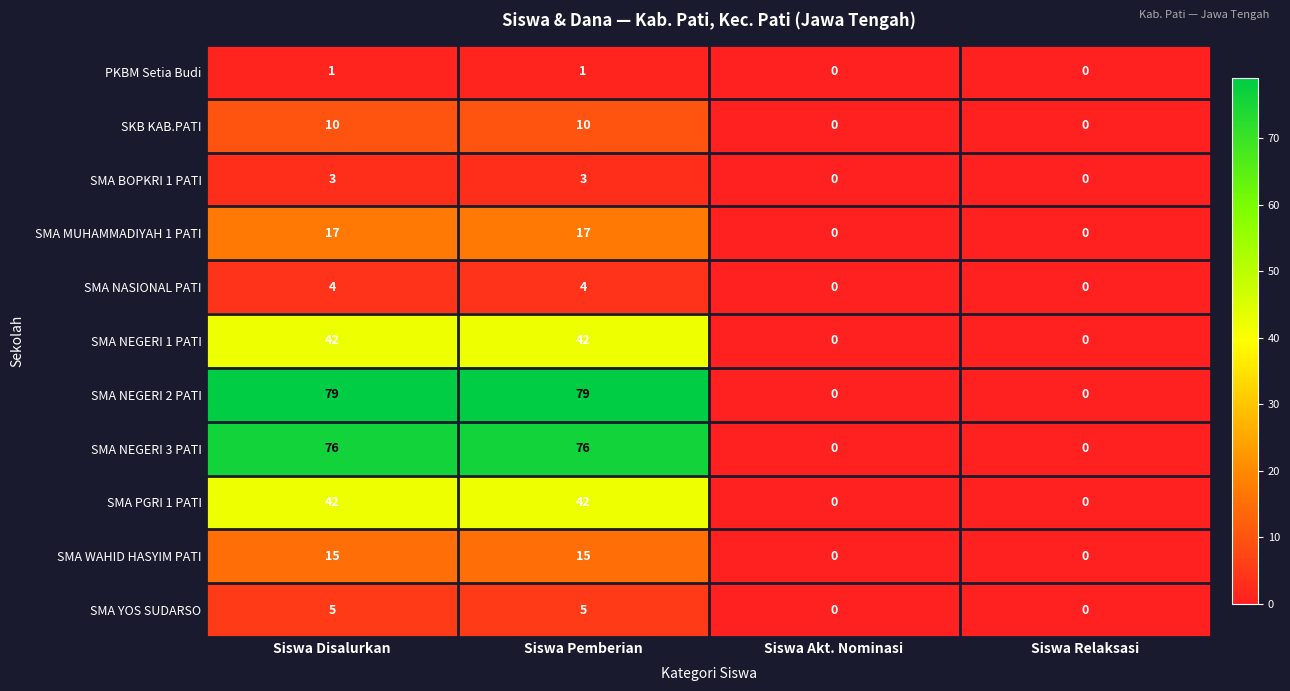

The SMA NEGERI 2 PATI series shows 79 at Siswa Pemberian. True or false?

True